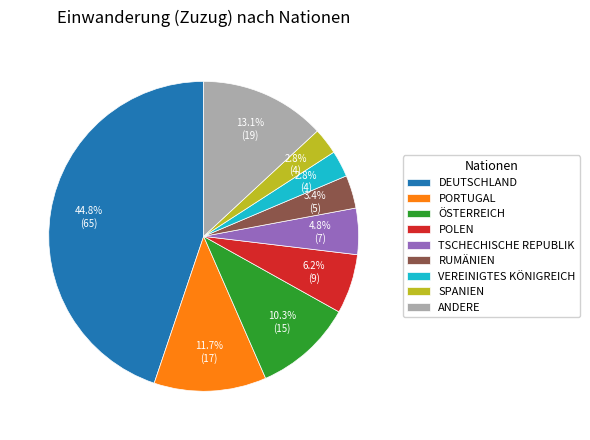

What is the total percentage of PORTUGAL and ANDERE?

24.8%